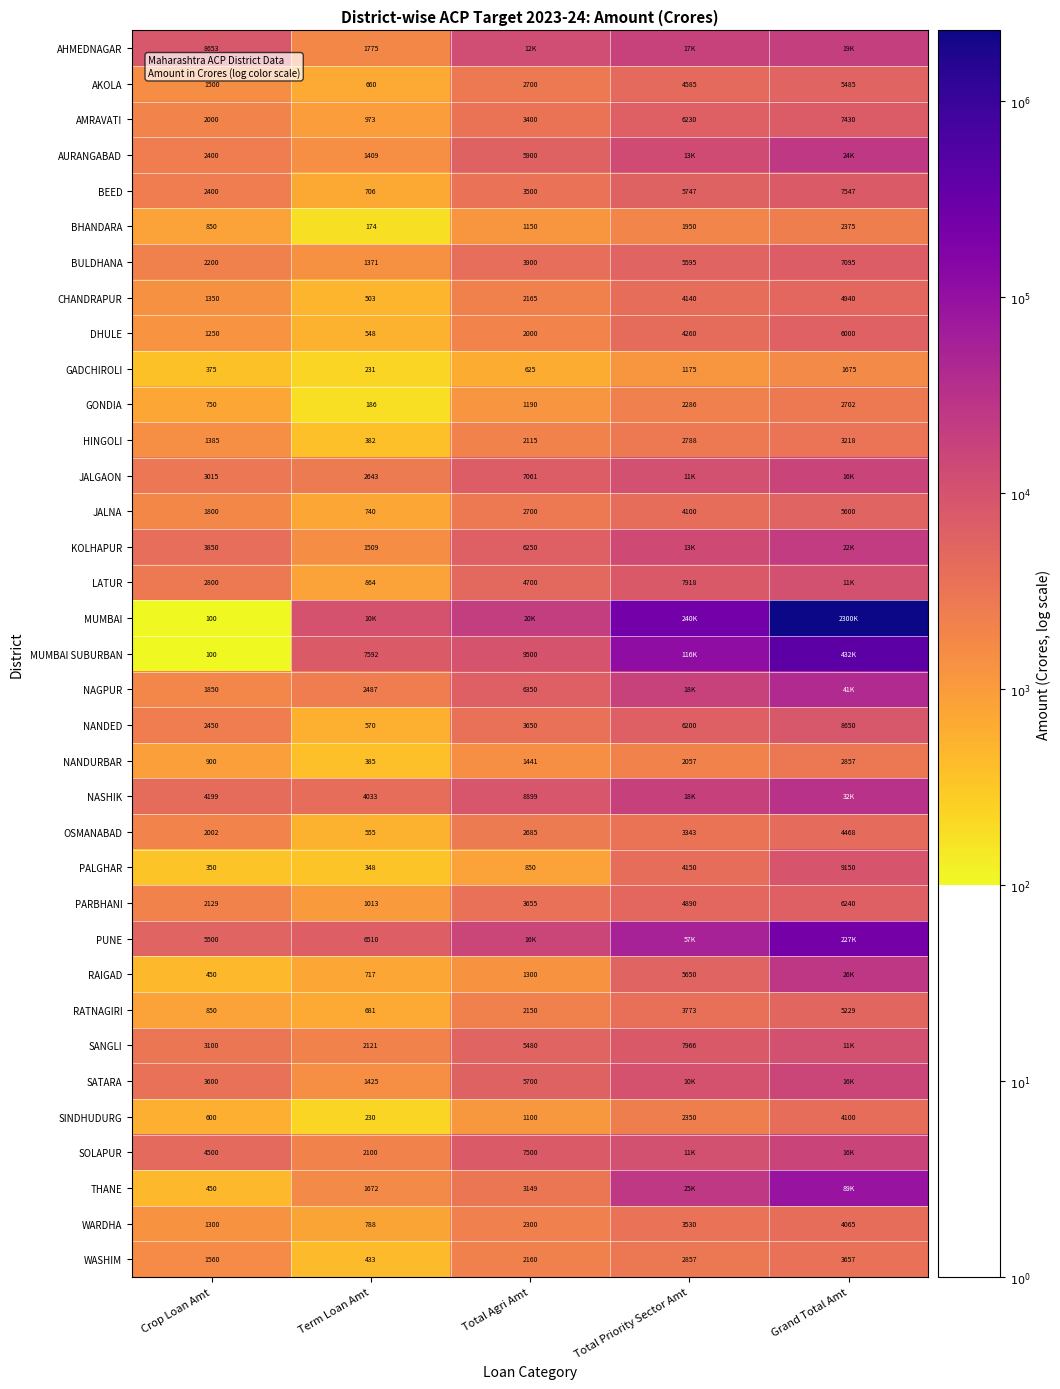

Which category has the lowest value in the WARDHA series?

Term Loan Amt